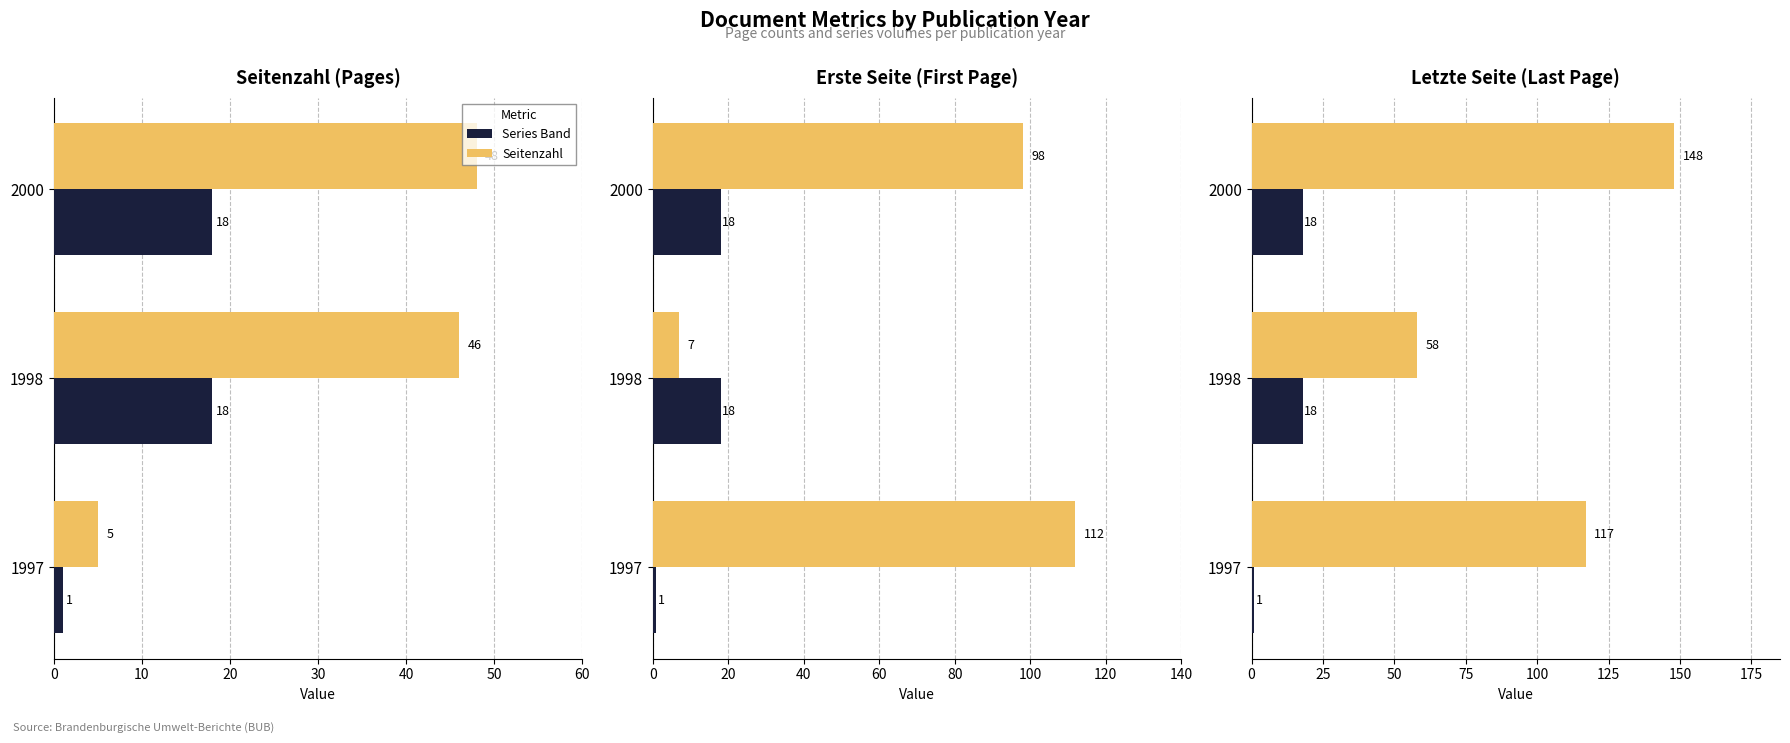

What is the difference between the Series Band values at 1997 and 1998?

17